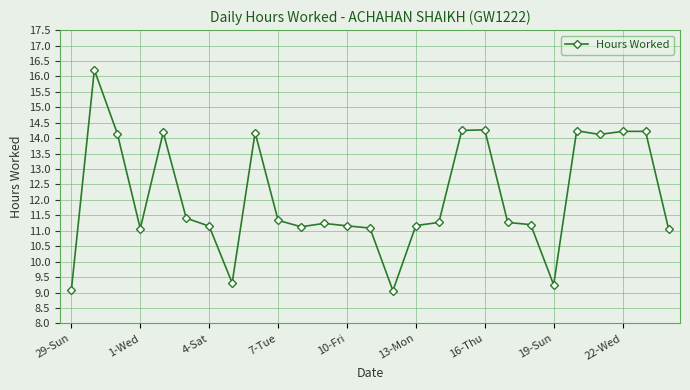

True or false: there are more than 2 points higher than both neighbors.

True